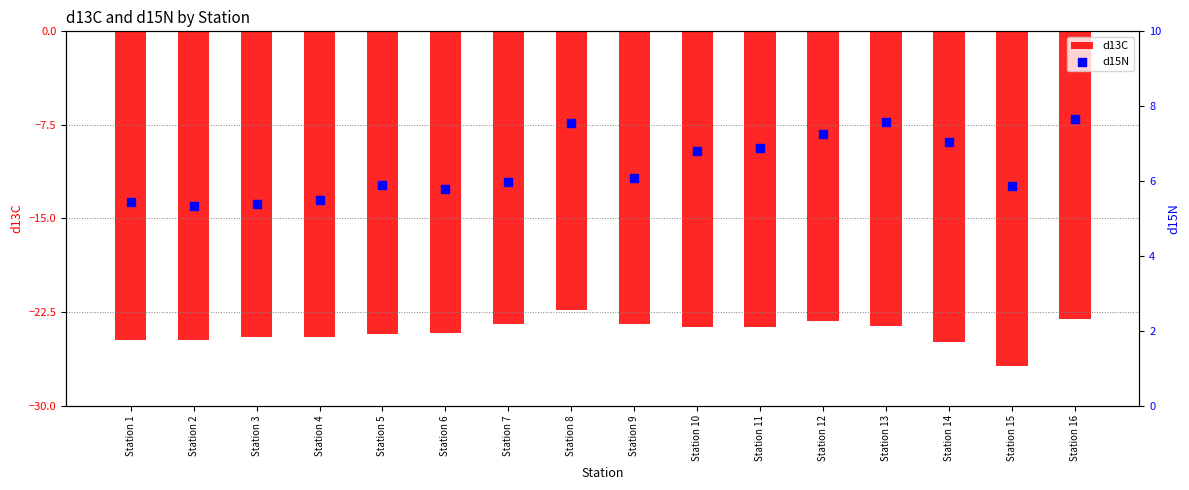

At how many categories does at least one series exceed -4?

16